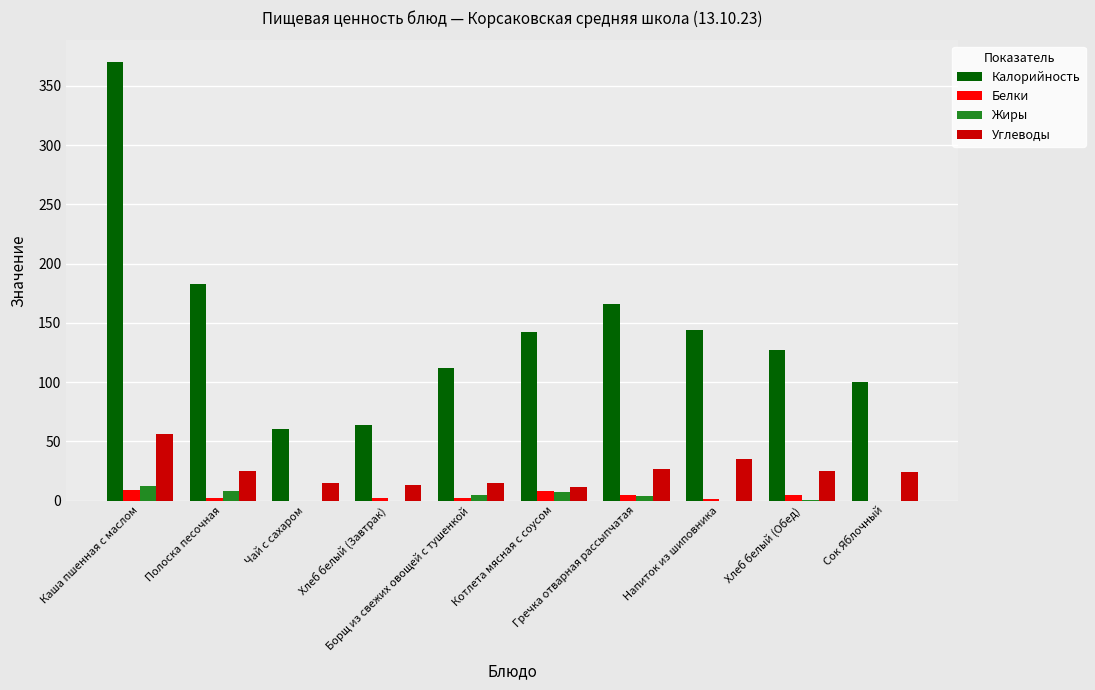

What is the sum of all Углеводы values?

246.2